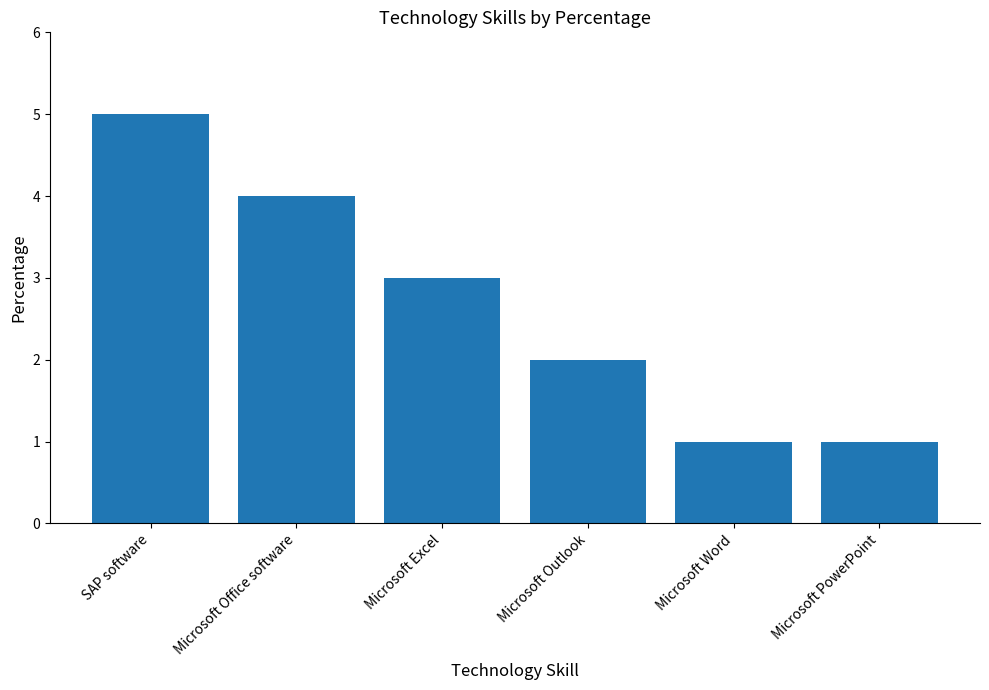

What is the change in value from Microsoft Outlook to Microsoft Word?

-1